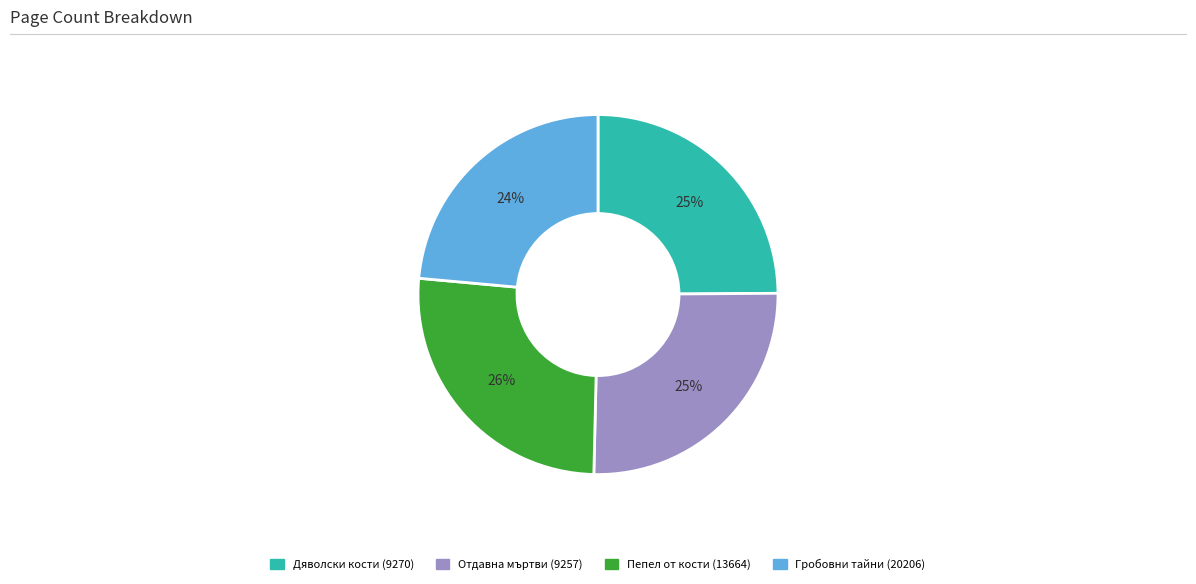

True or false: Дяволски кости (9270) accounts for 25% of the total.

True